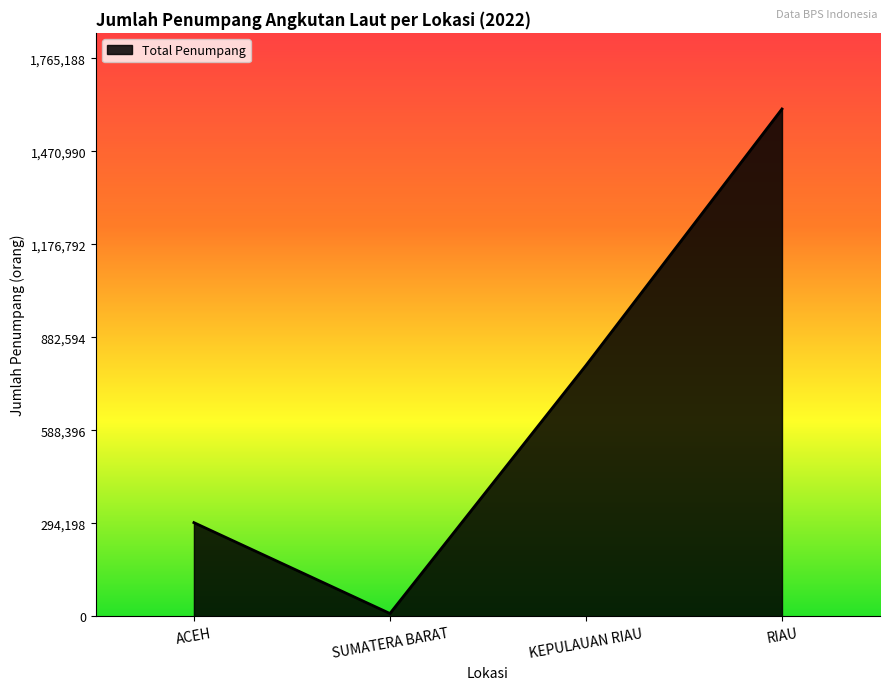

At which category does the data reach its first local valley?

SUMATERA BARAT